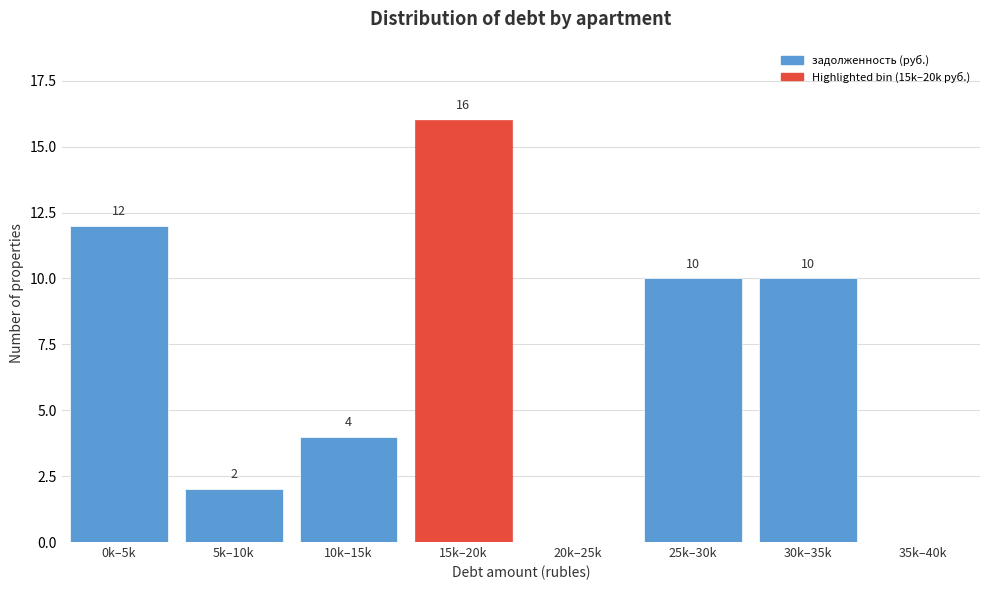

Reading right to left, transcribe all the data shown in this chart.

35k–40k=0	30k–35k=10	25k–30k=10	20k–25k=0	15k–20k=16	10k–15k=4	5k–10k=2	0k–5k=12